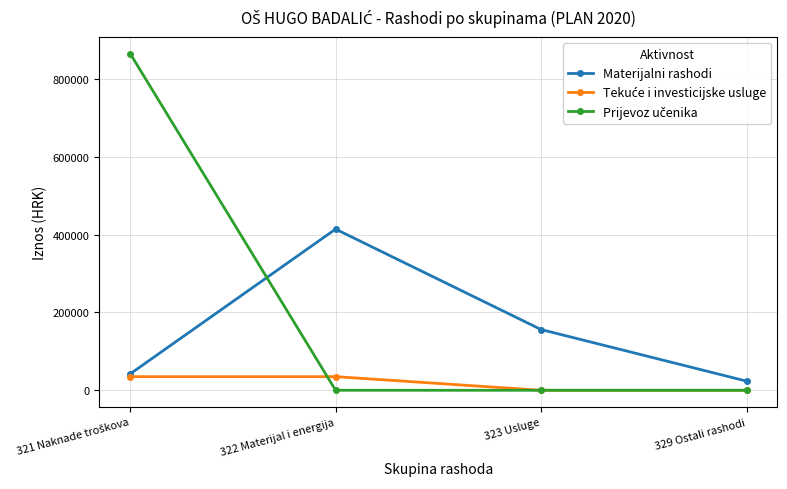

How many lines are shown in the chart?

3